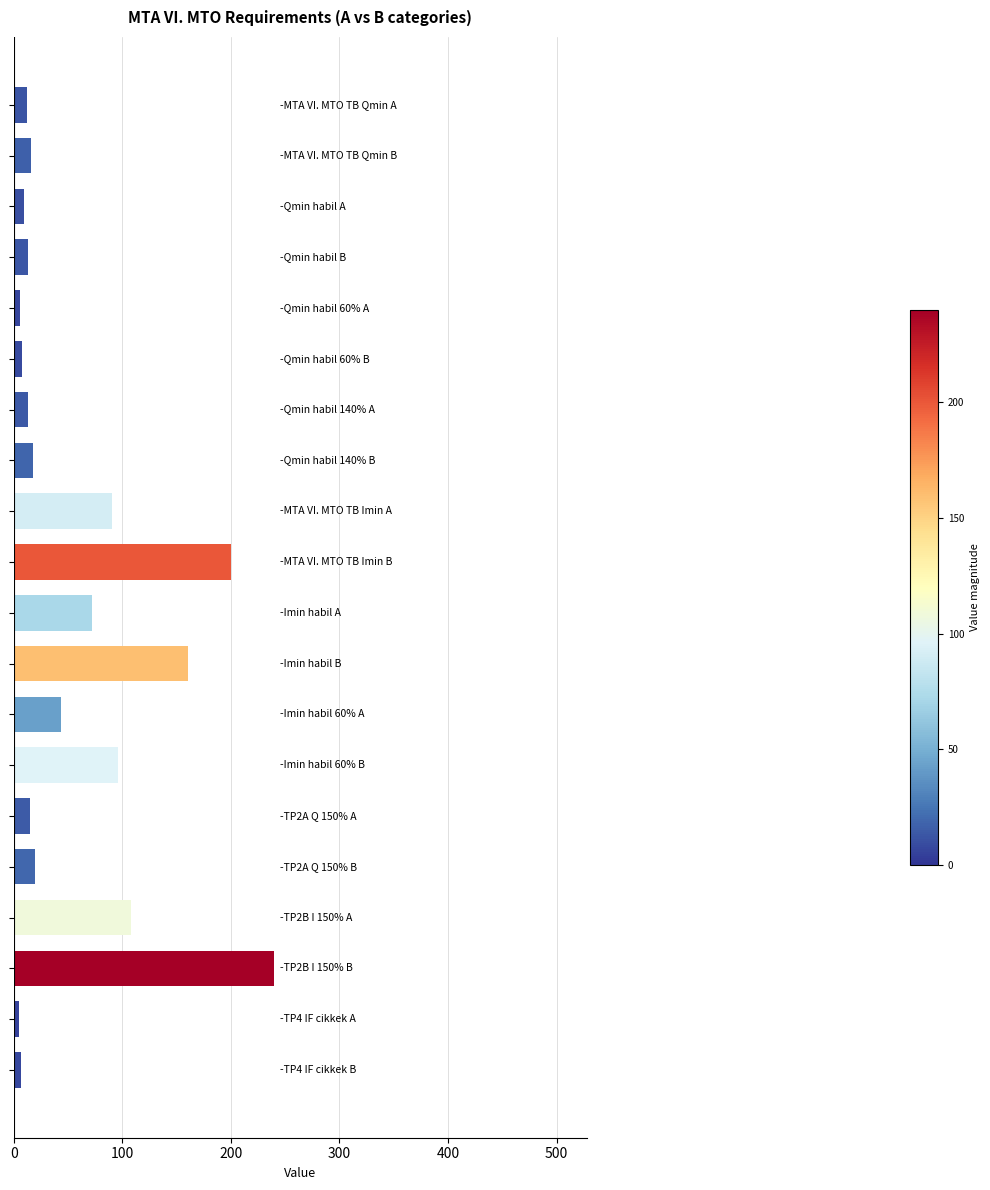

What is the greatest value displayed?

240.0